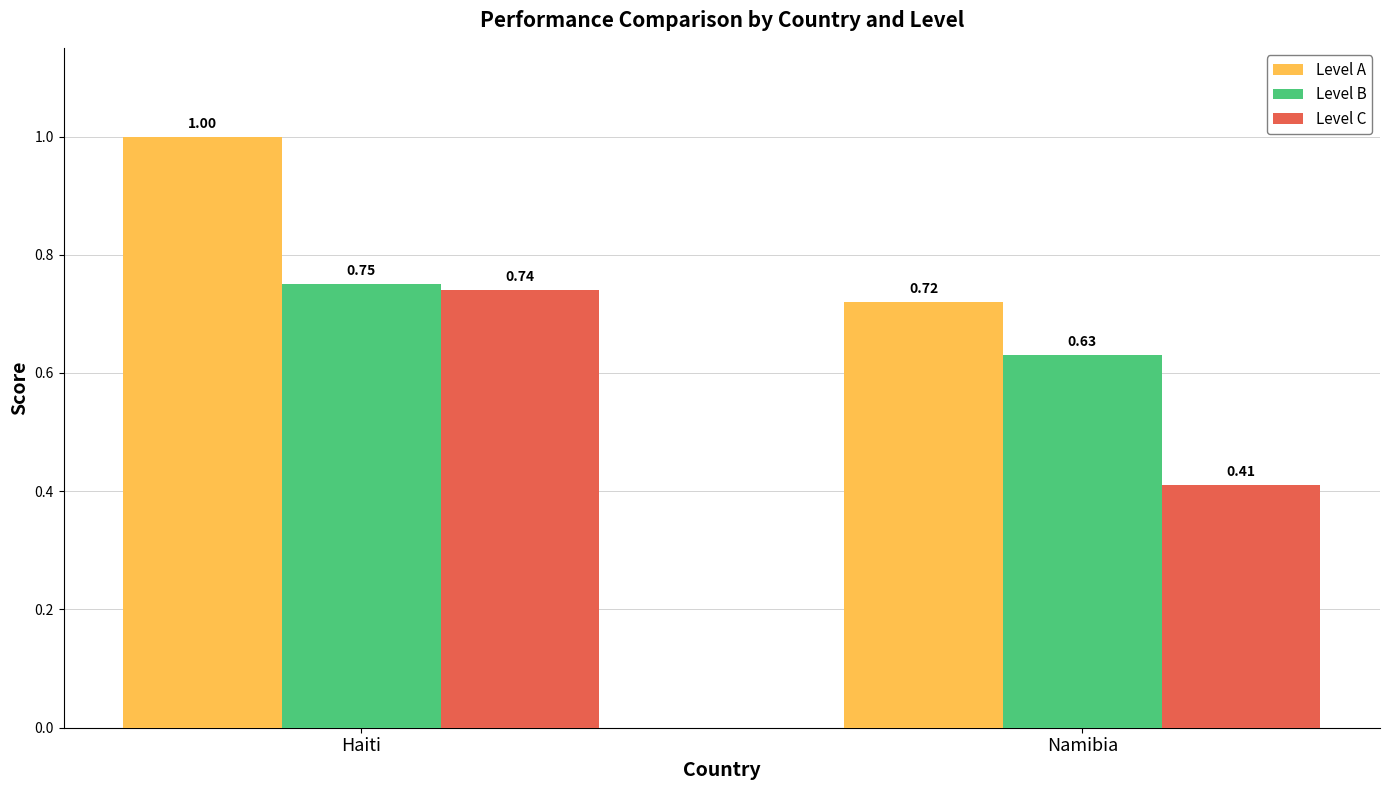

What position from the left is Haiti?

1